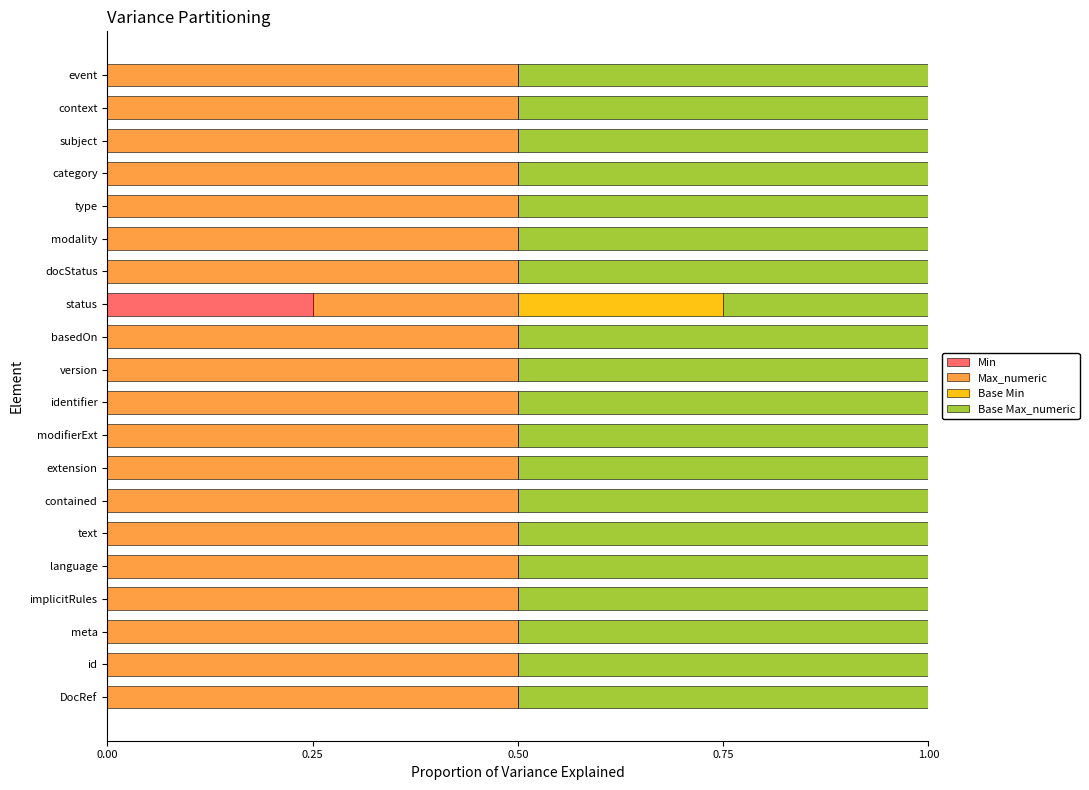

How many distinct data groups are displayed?

4